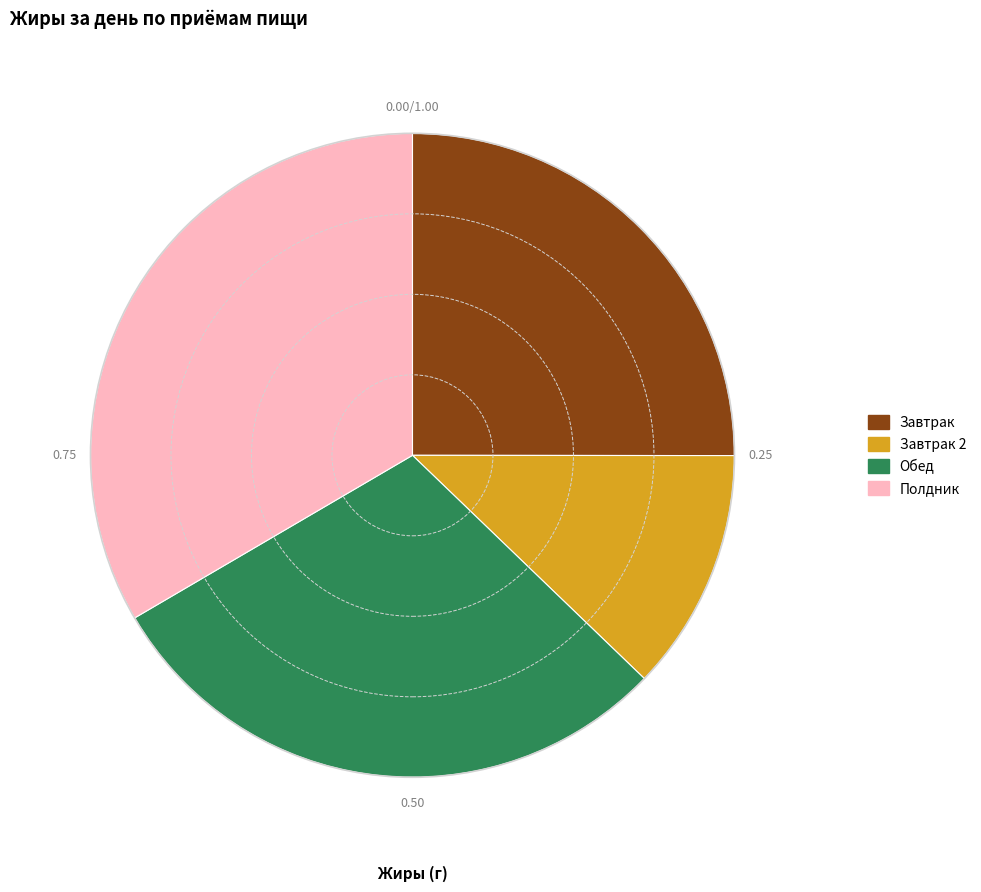

Is there any slice that represents more than half of the pie?

No